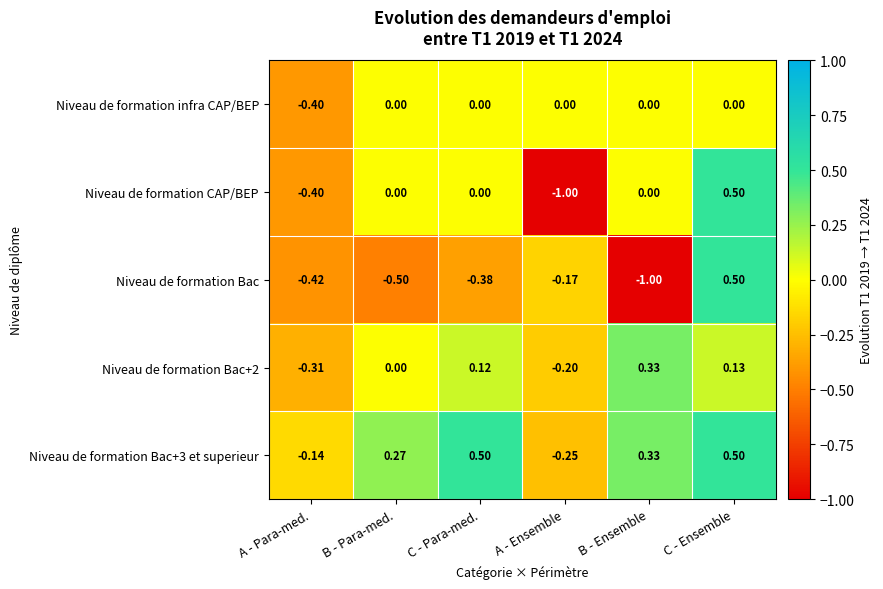

At which category is the sum across all series the highest?

C - Ensemble